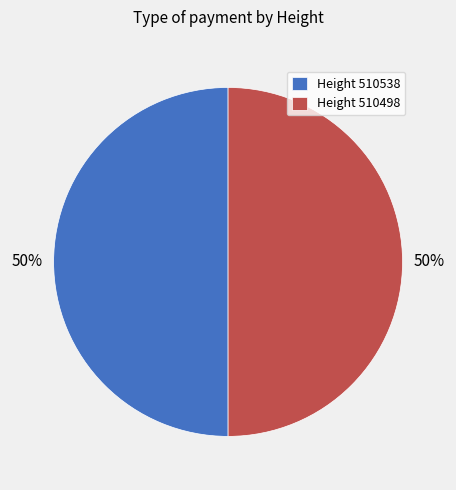

To the nearest percent, what is the average slice percentage?

50%